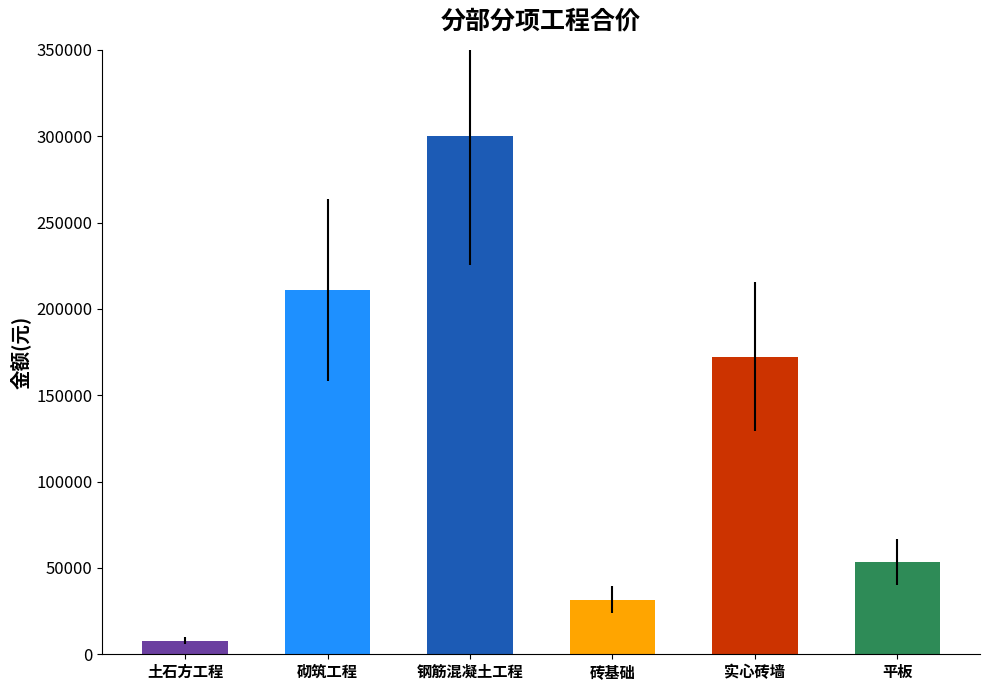

How many bars are there in total?

6